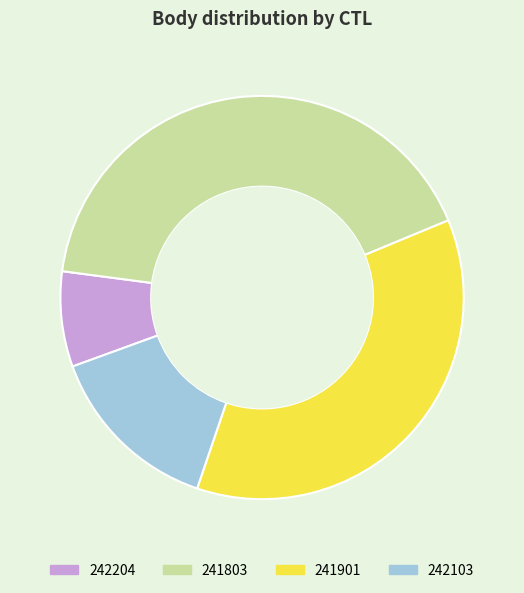

Rank the categories by value from lowest to highest.

242204, 242103, 241901, 241803